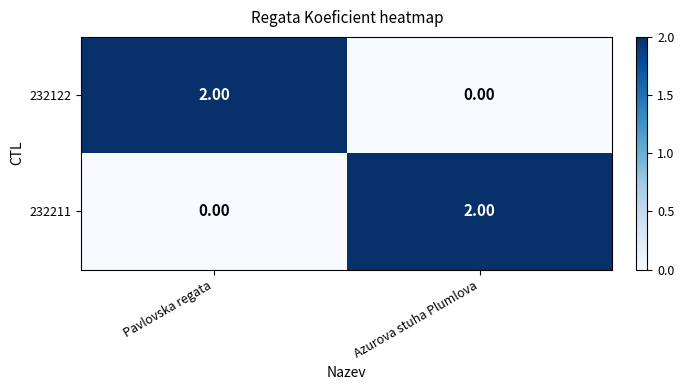

Which category has the lowest value in the 232122 series?

Azurova stuha Plumlova